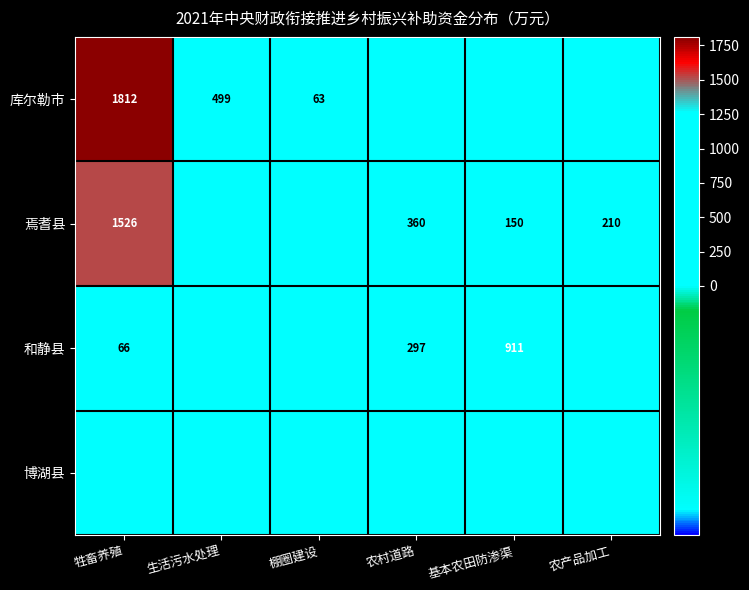

What is the sum of the 和静县 values at 农村道路 and 牲畜养殖?

363